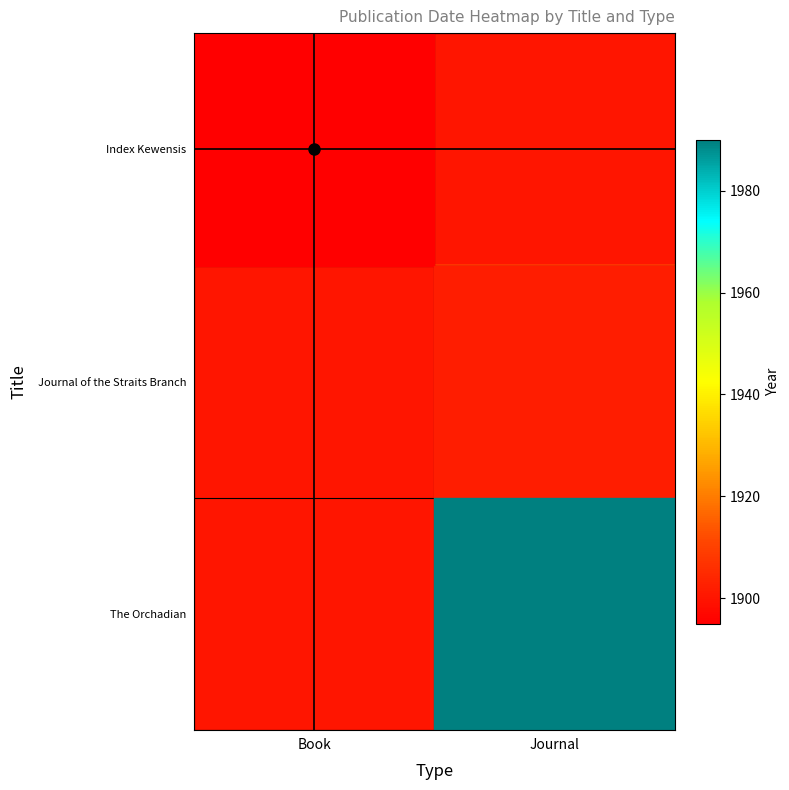

What is the minimum value shown in the chart?

1900